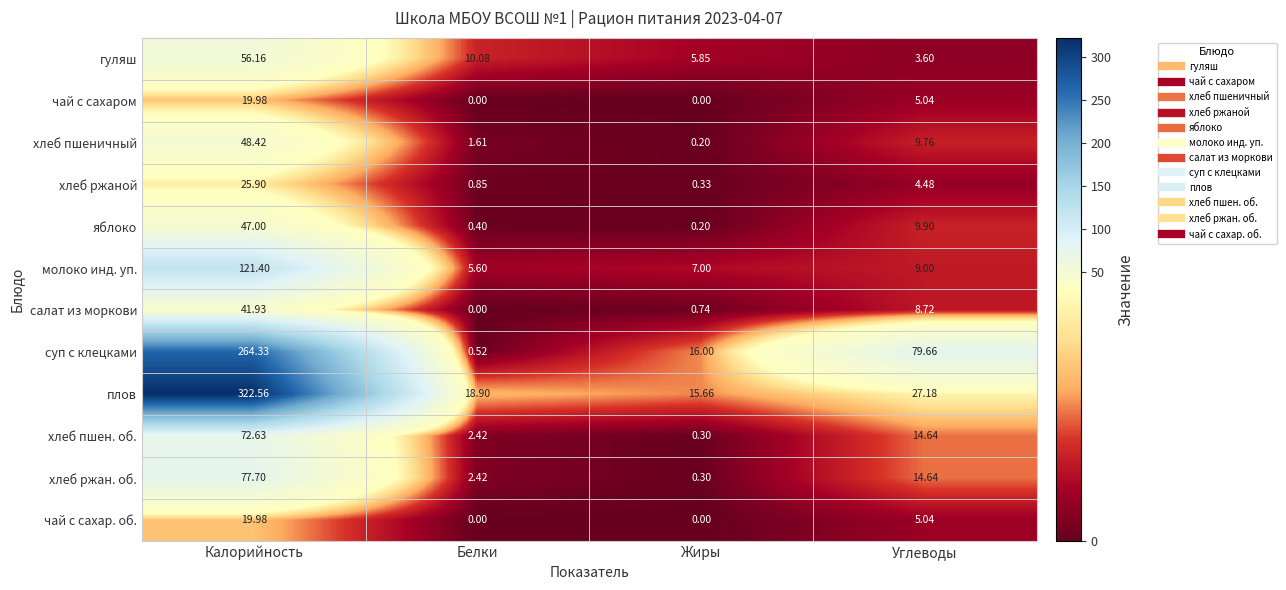

At which category is the sum across all series the highest?

Калорийность